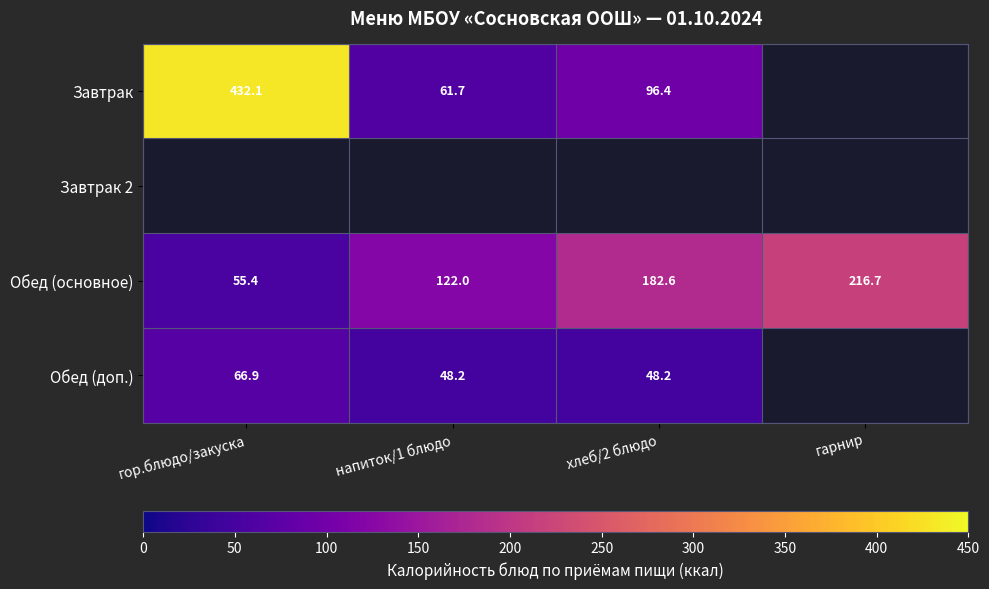

Is the value of Обед (доп.) at напиток/1 блюдо greater than the value of Завтрак at напиток/1 блюдо?

No